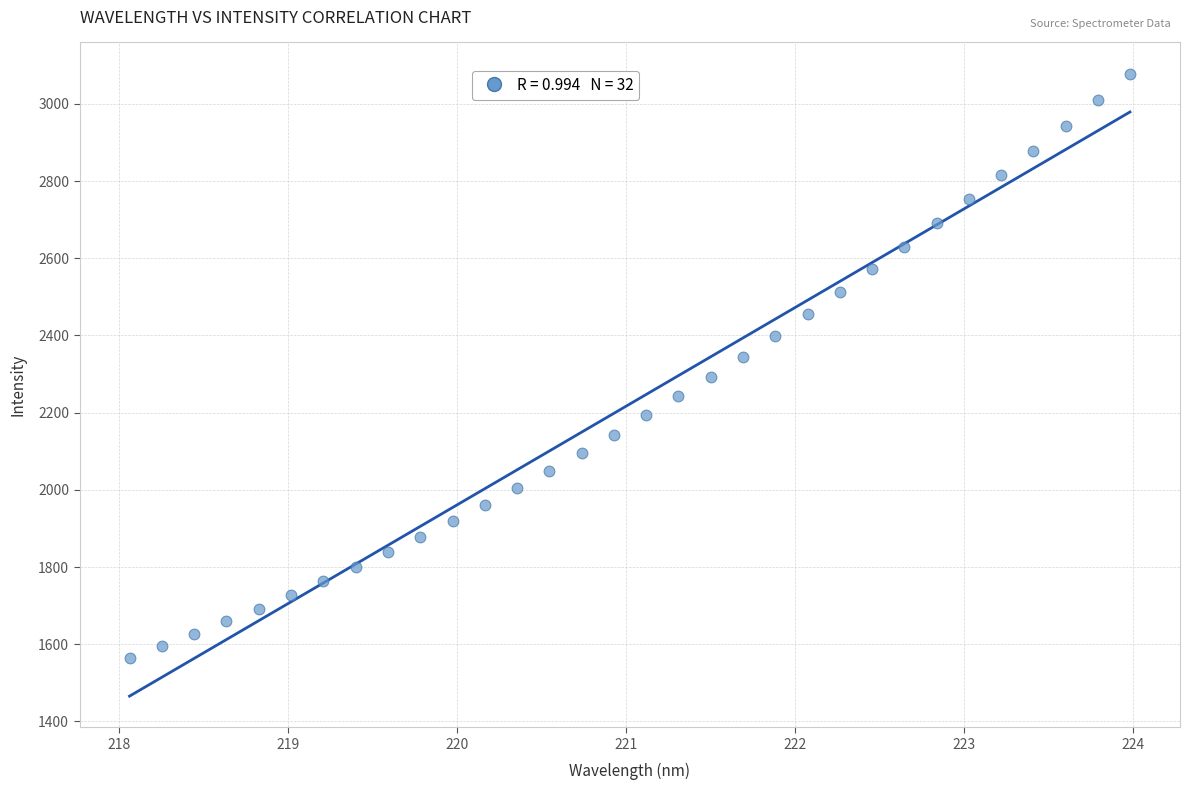

What is the range of Y values (max minus min)?

1514.8